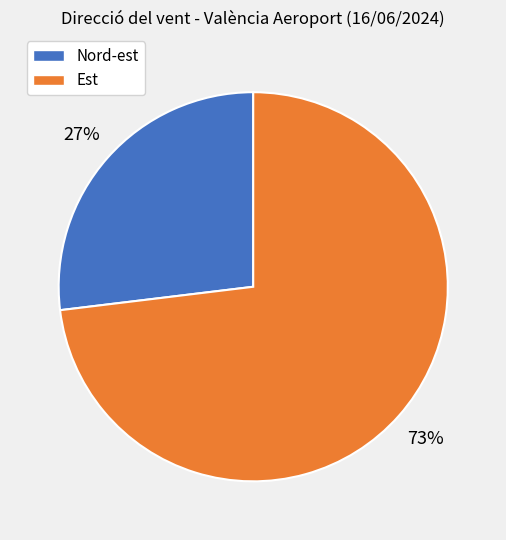

To the nearest percent, what is the difference between the largest and smallest slice percentages?

46%